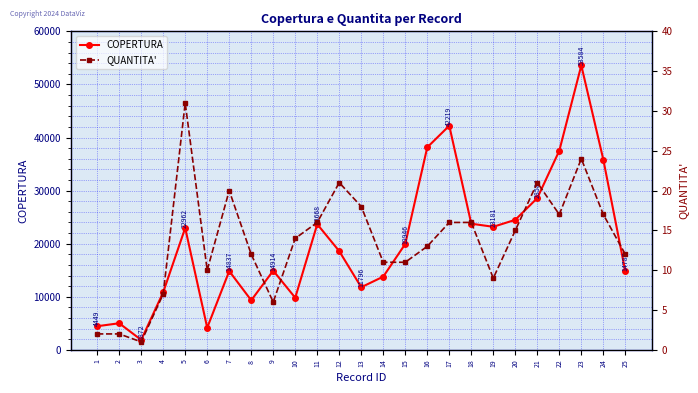

What is the approximate value of COPERTURA at 4?

10845